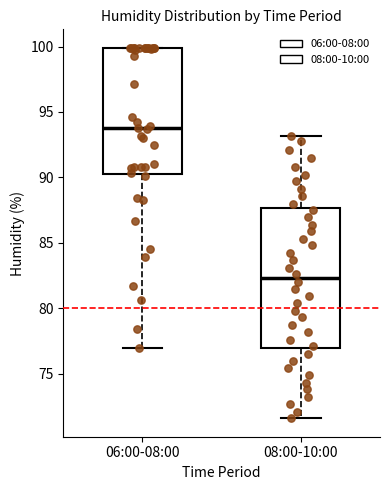

Where is the upper edge of the box for 08:00-10:00 on the y-axis? The values are not printed on the chart, so give them approximately, as read against the axis.

87.5